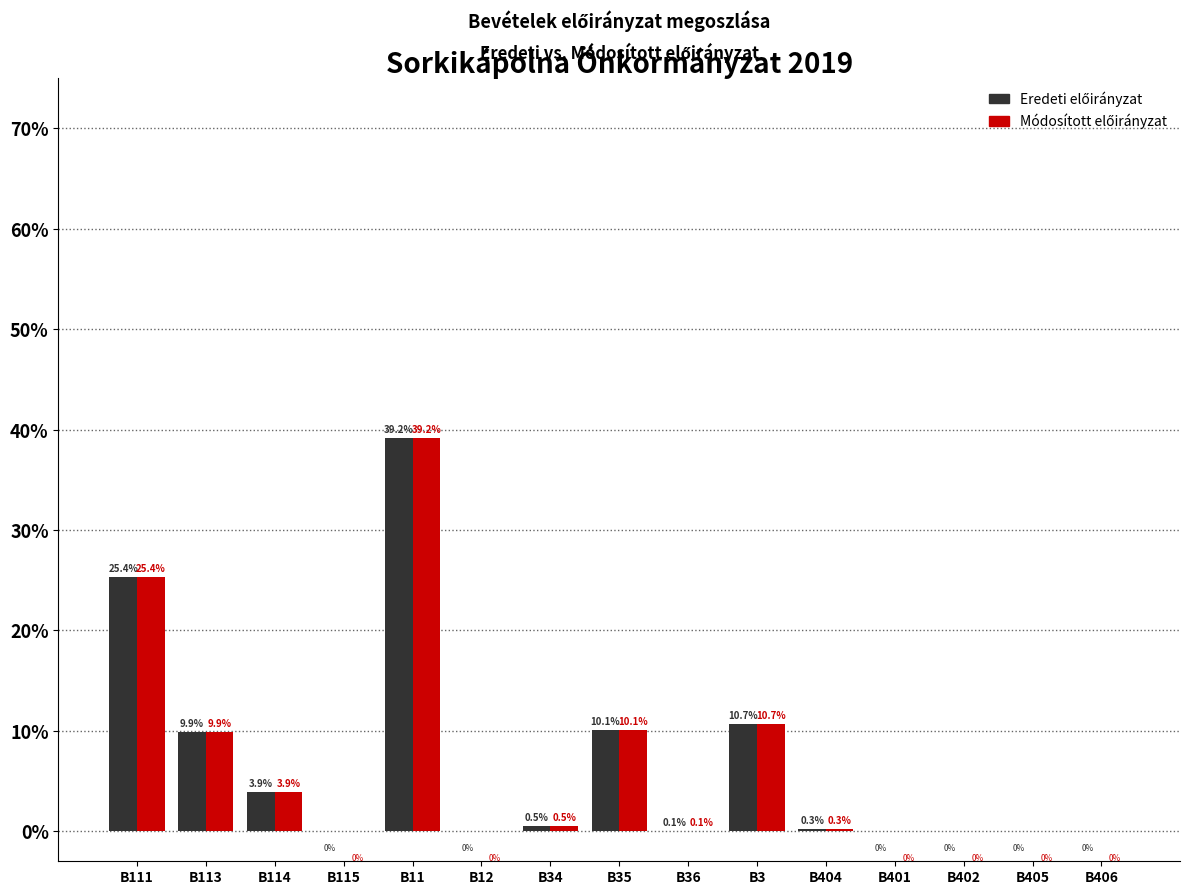

At which category is the sum across all series the highest?

B11